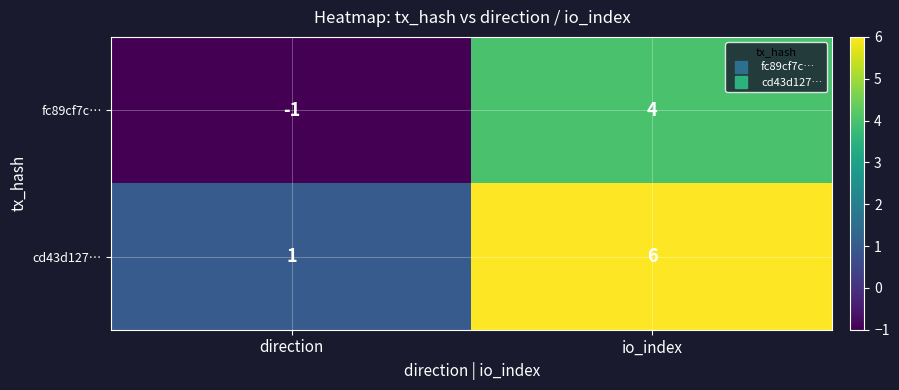

What is the difference between the maximum and minimum values in the fc89cf7c… series?

5